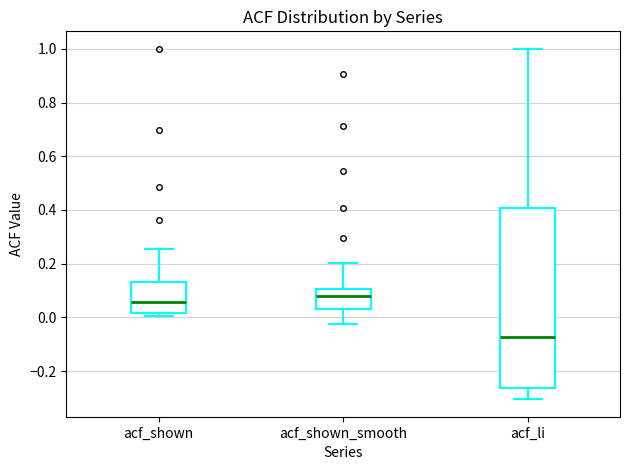

Comparing the boxes themselves (not the whiskers), which one is the tallest?

acf_li